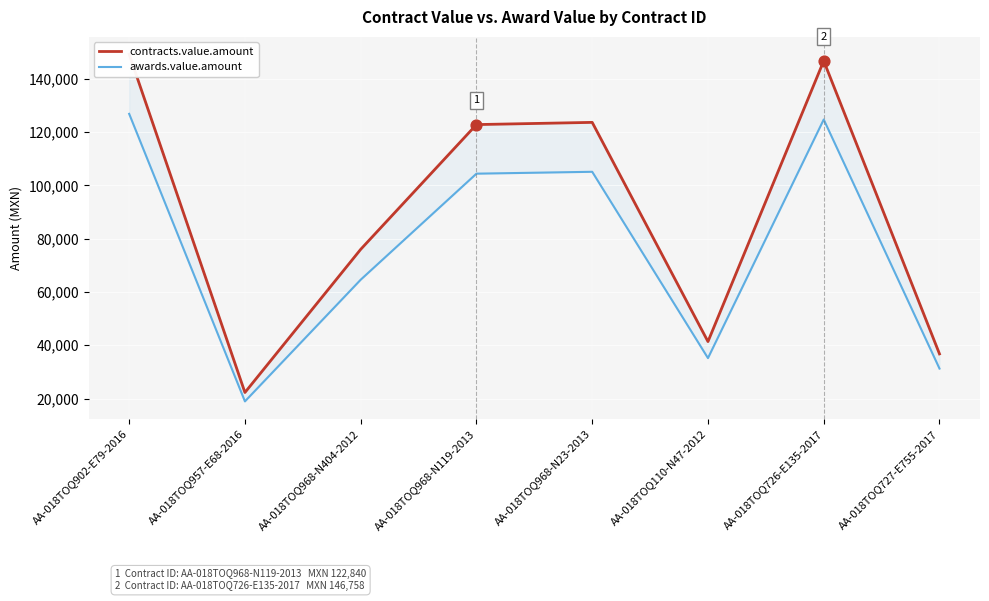

Which series has the largest total across all categories?

contracts.value.amount